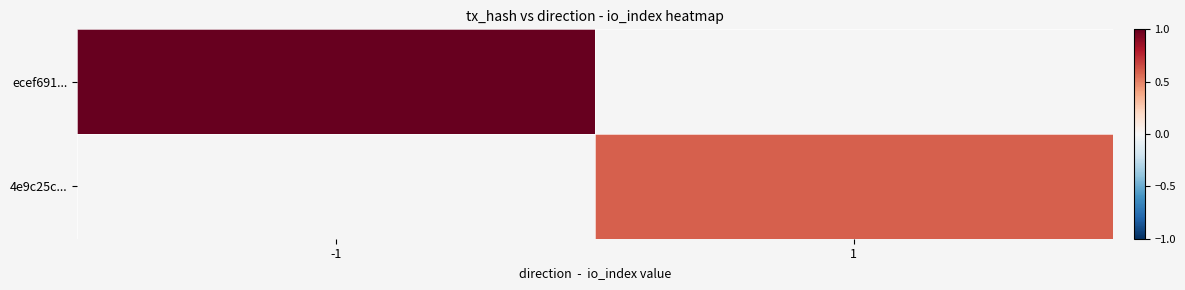

At how many categories does at least one series exceed 0?

2